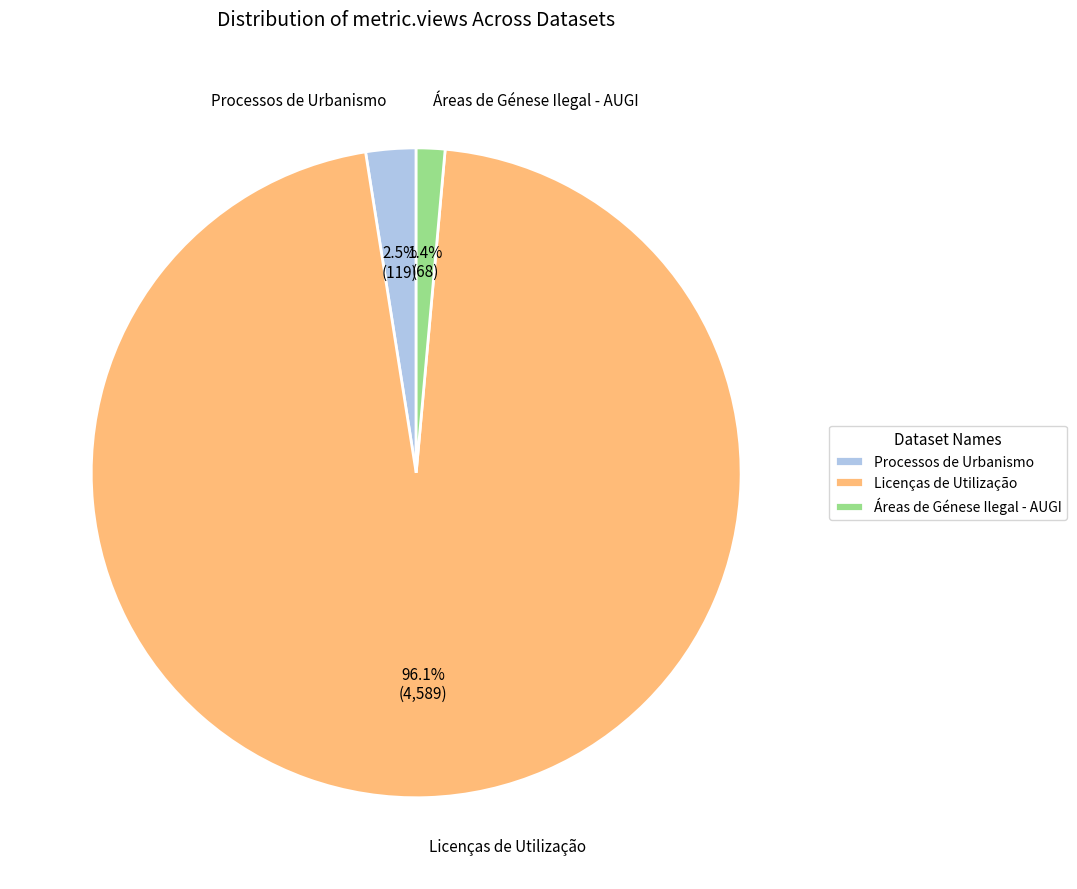

How many slices are in this pie chart?

3